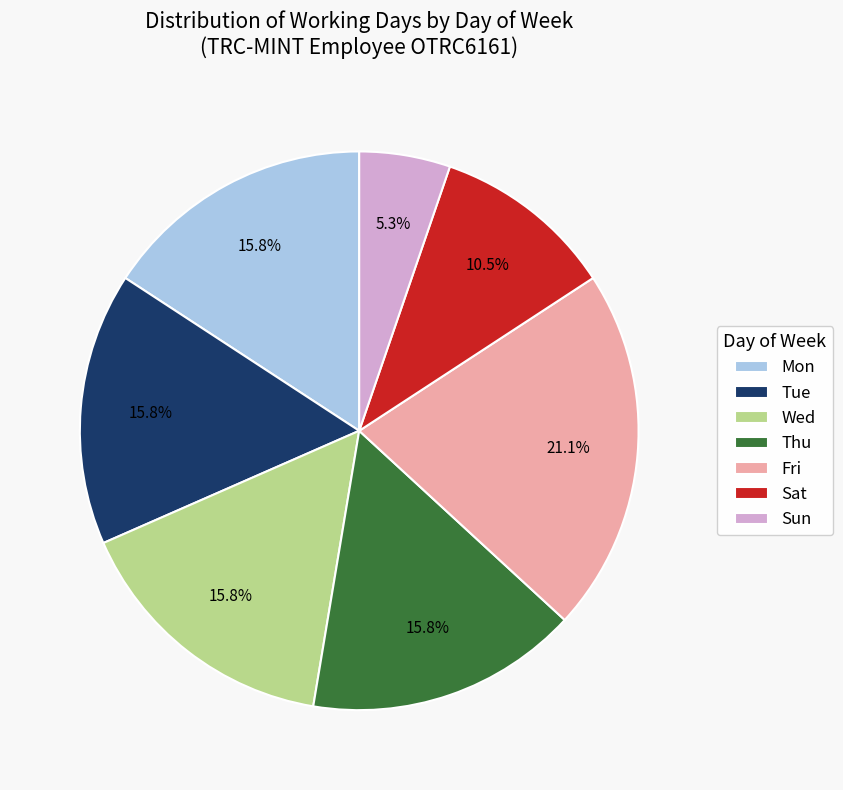

Approximately how many times larger is the value at Fri compared to Tue?

1.3